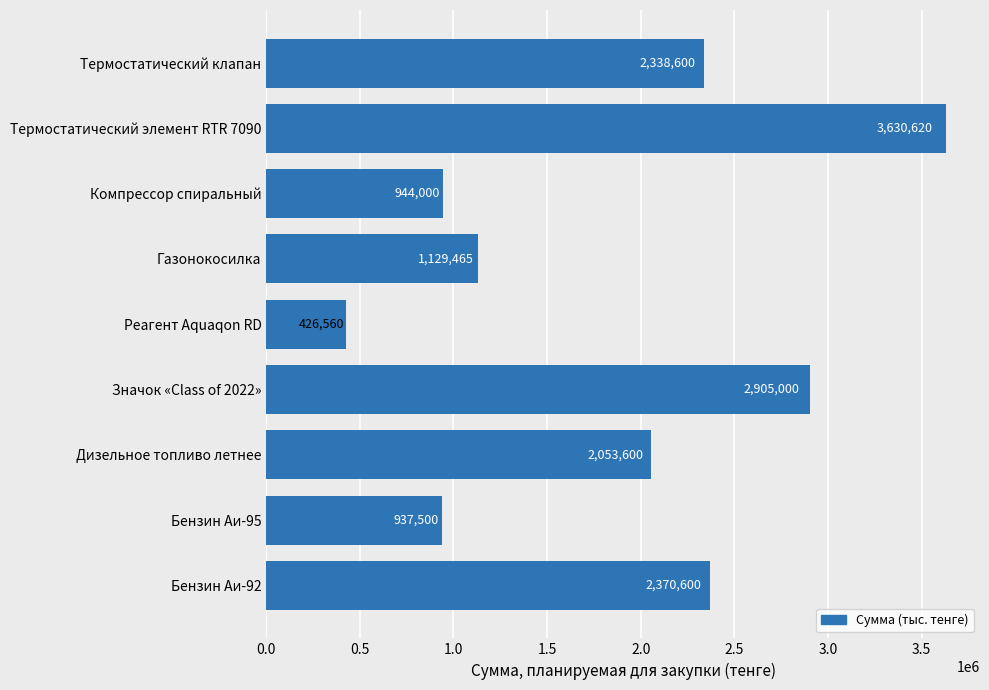

Where is the data nearest to the value 2028590?

Дизельное топливо летнее